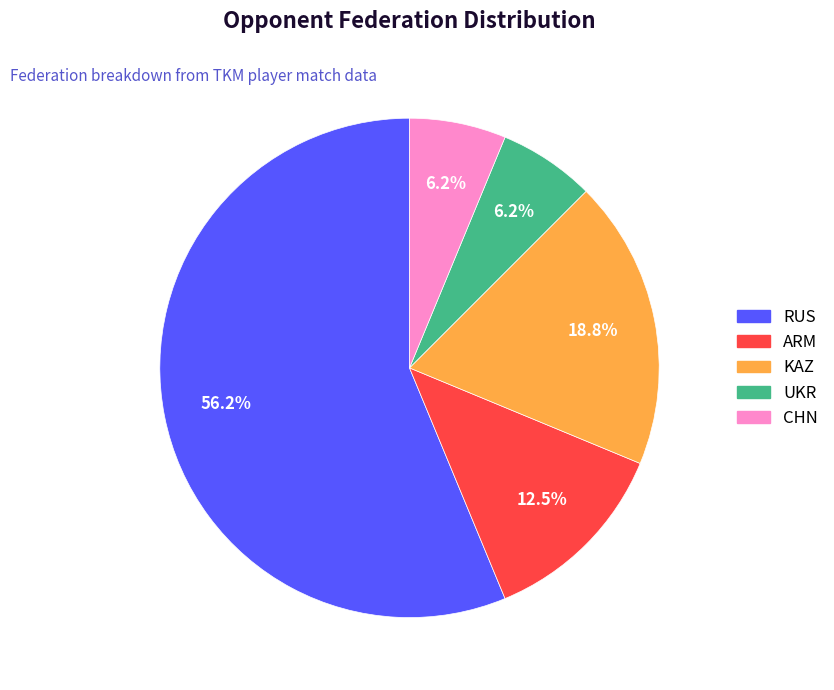

Does any single category account for the majority?

Yes